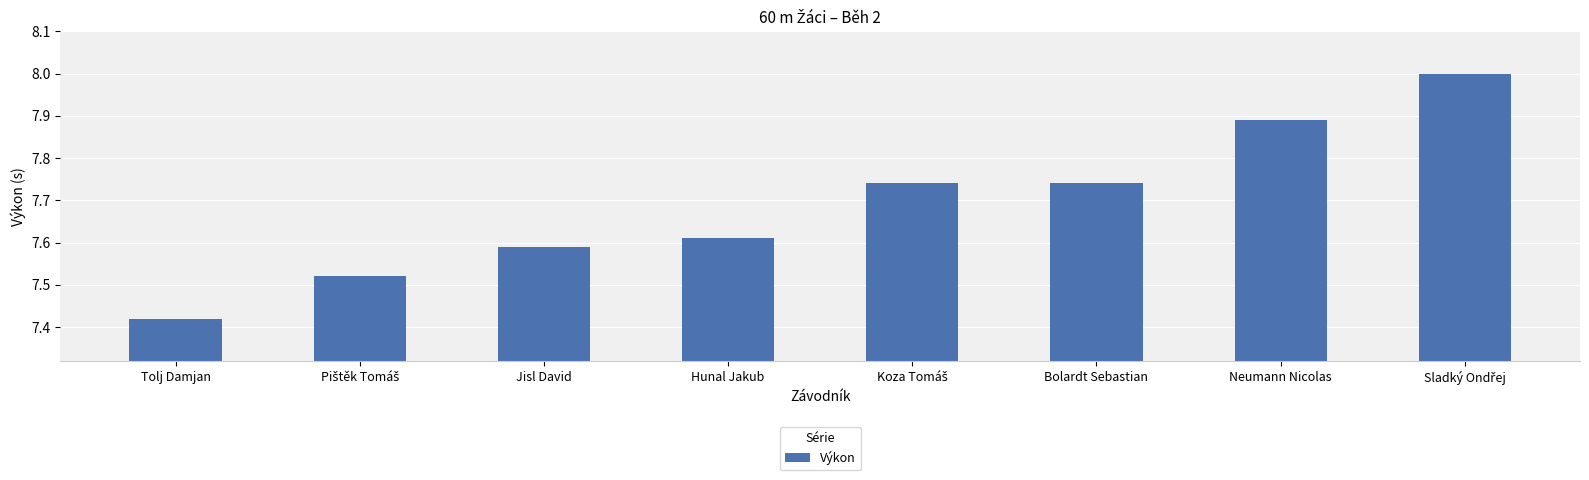

What is the label of the 6th bar from the left?

Bolardt Sebastian